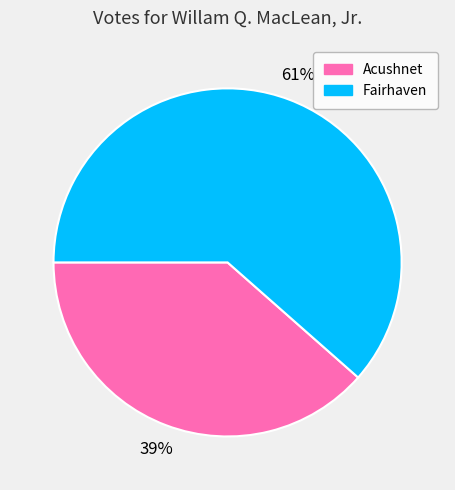

How many segments does this pie chart have?

2